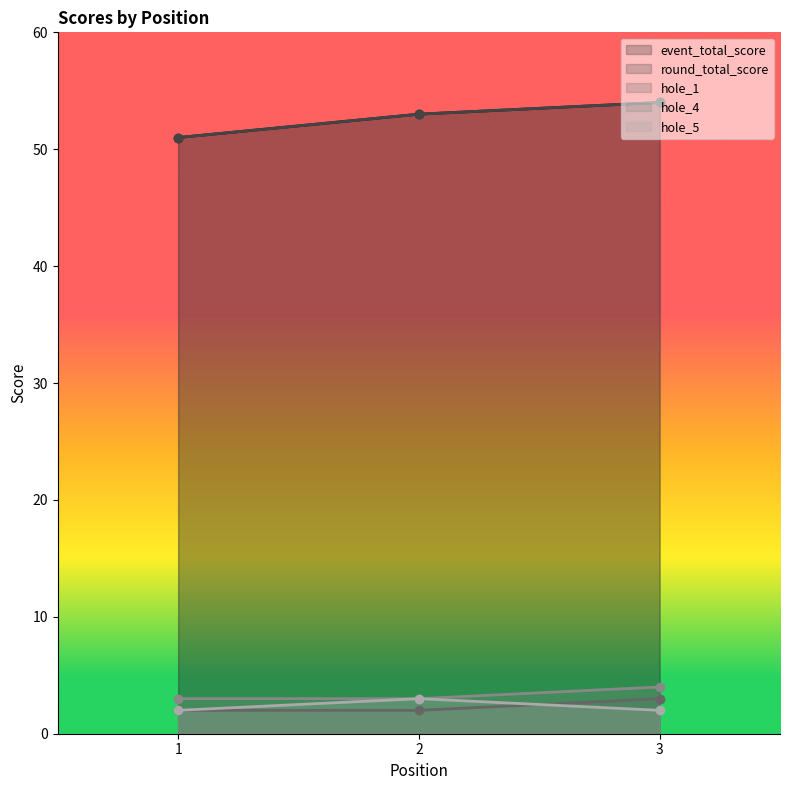

Which series has the largest total across all categories?

event_total_score